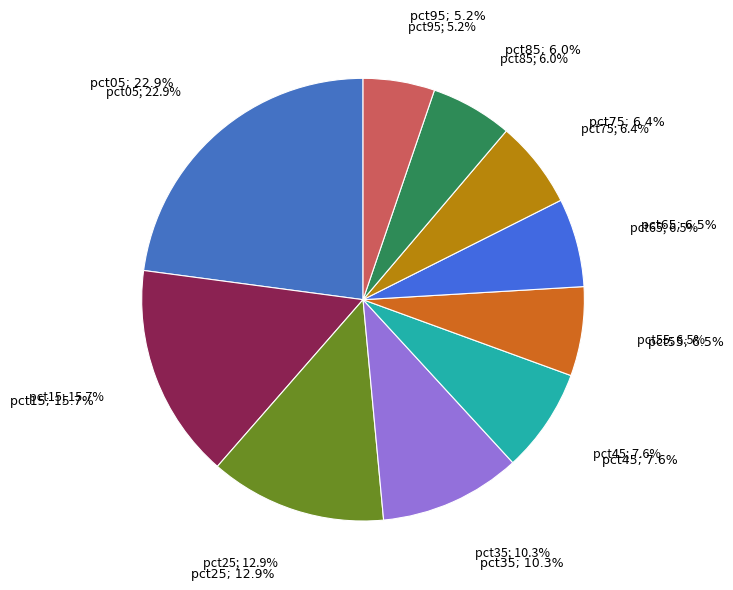

To the nearest percent, what is the average slice percentage?

10%